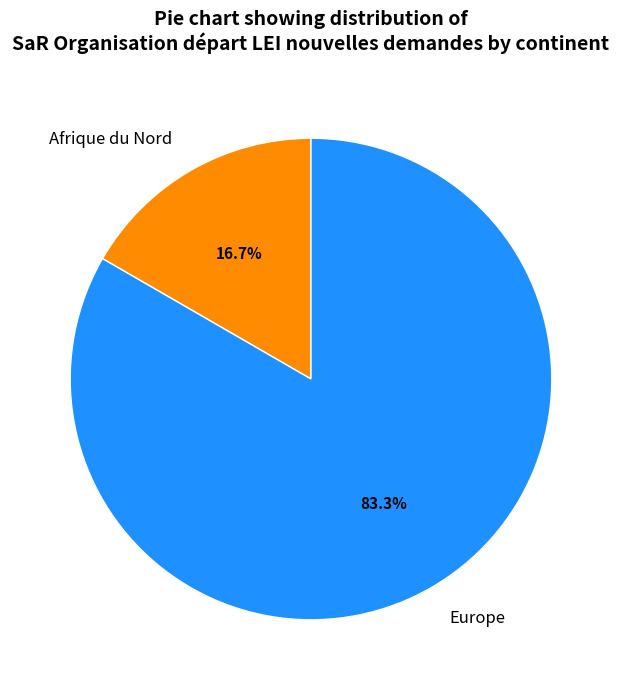

Rank the categories by value from highest to lowest.

Europe, Afrique du Nord